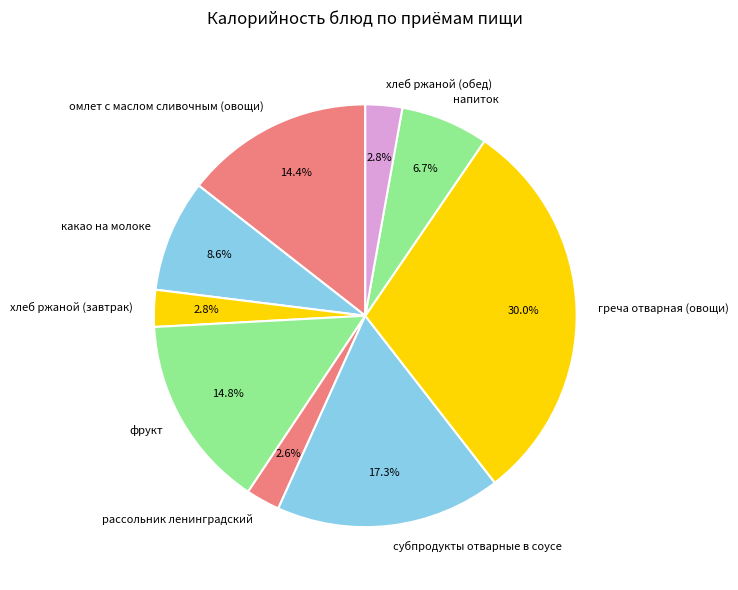

True or false: хлеб ржаной (обед) accounts for 3% of the total.

True